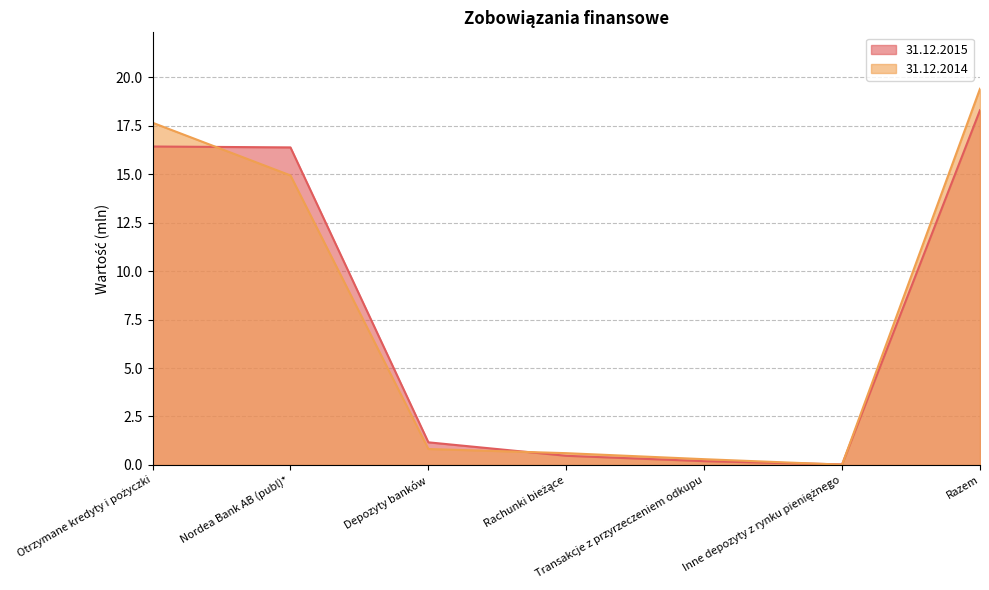

Reading left to right, transcribe all the data shown in this chart.

31.12.2015: 16.4	16.4	1.2	0.5	0.2	0.0	18.3
31.12.2014: 17.6	14.9	0.8	0.6	0.3	0.0	19.4